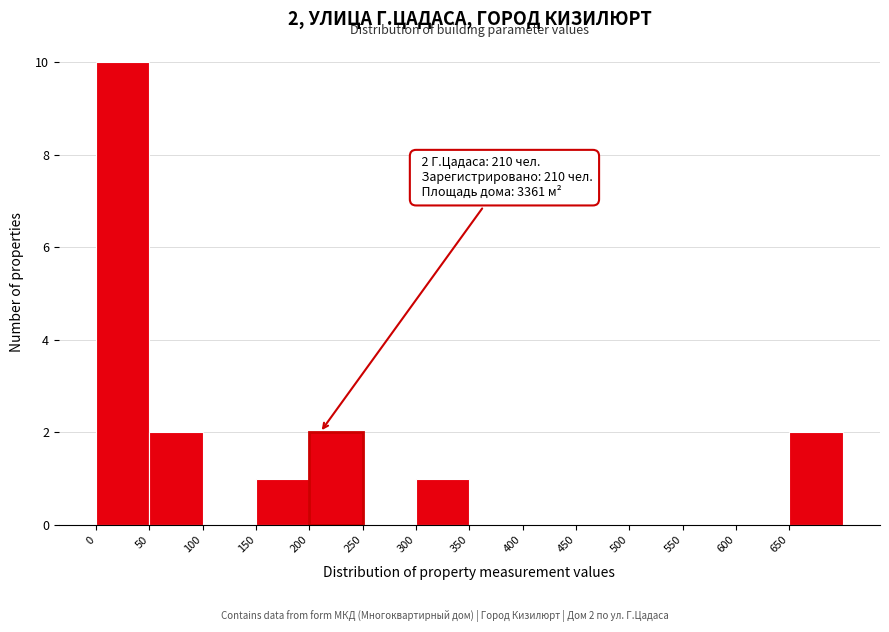

Over which range of the x-axis is the bar tallest?

0 to 50